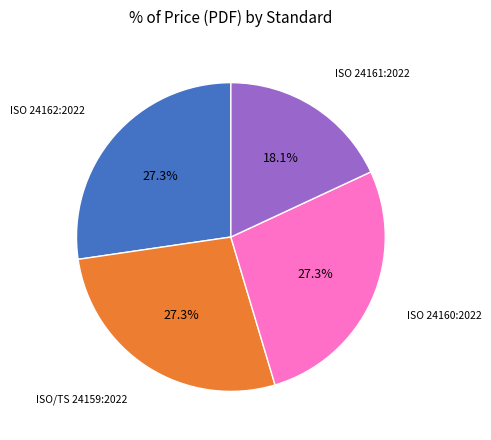

What percentage is the ISO 24161:2022 slice, to the nearest percent?

18%